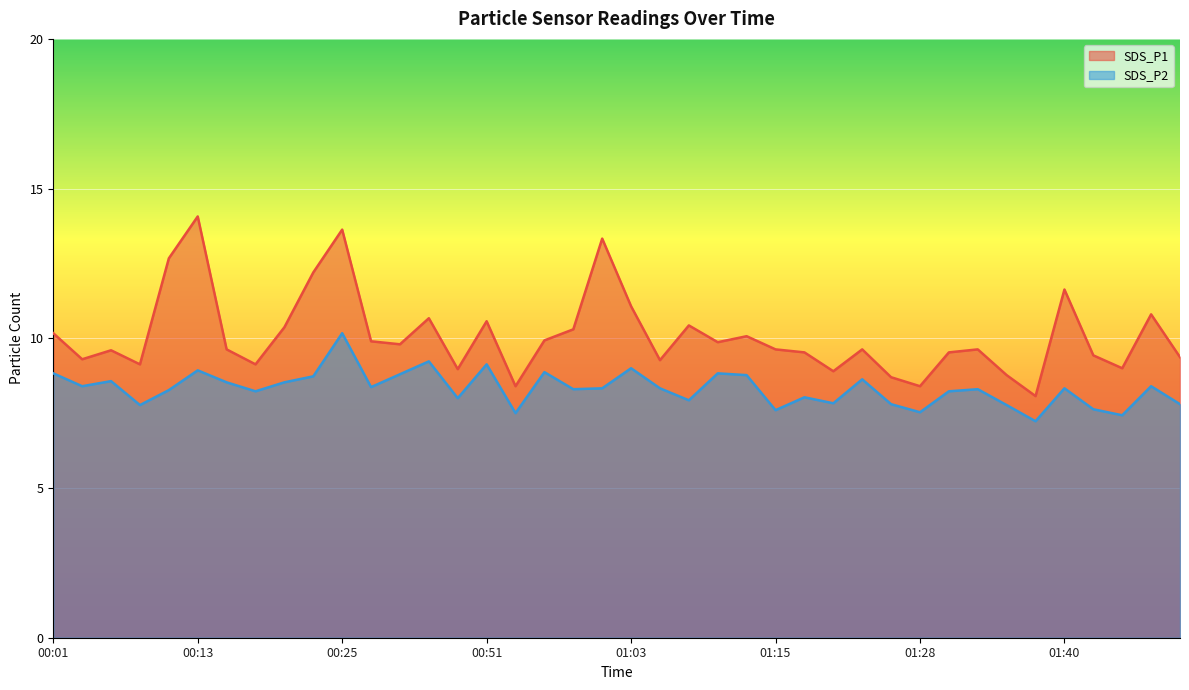

What is the difference between the maximum and minimum values in the SDS_P2 series?

2.9